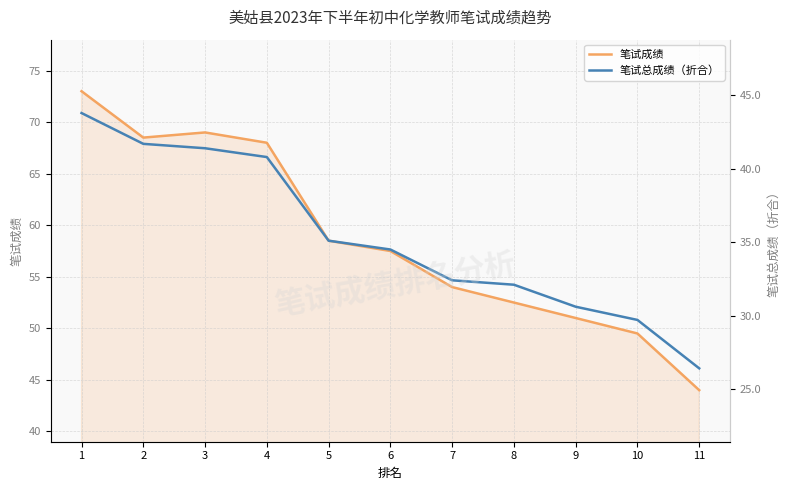

Which category has the highest value across all series?

1